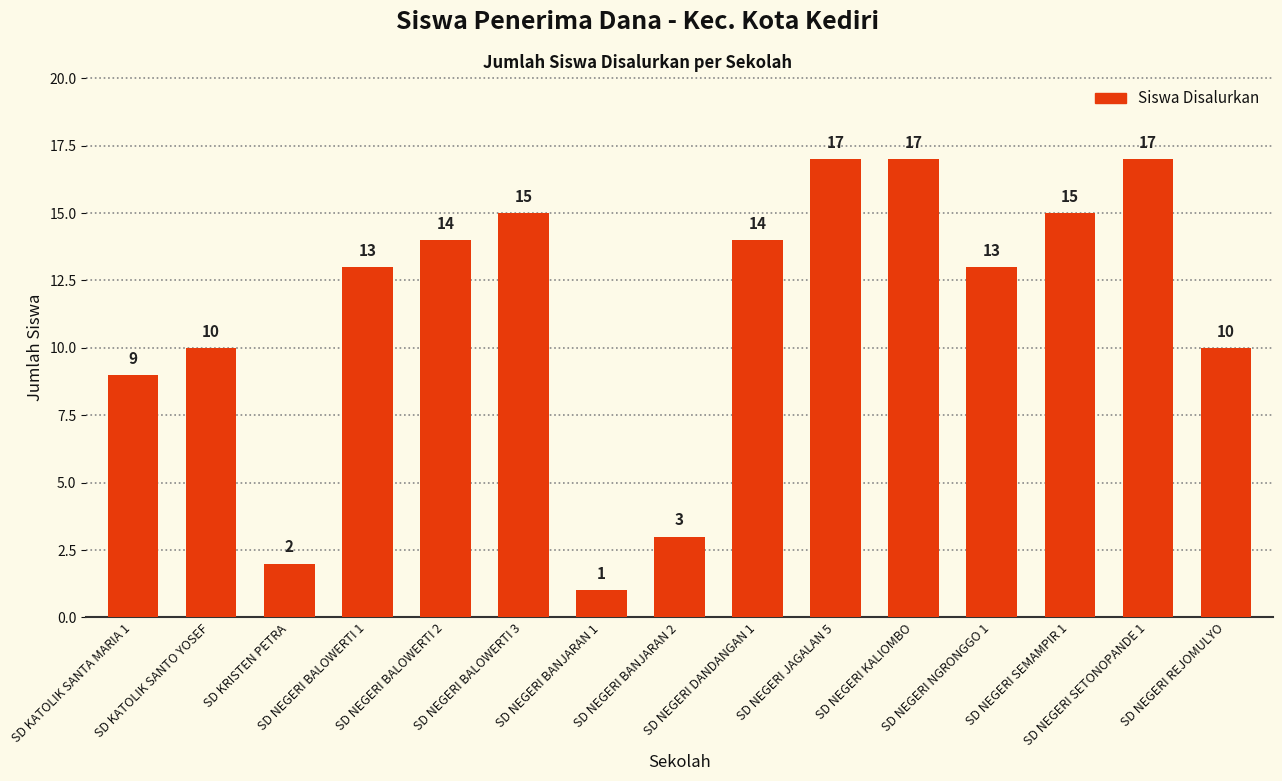

How many data points are less than 13?

6